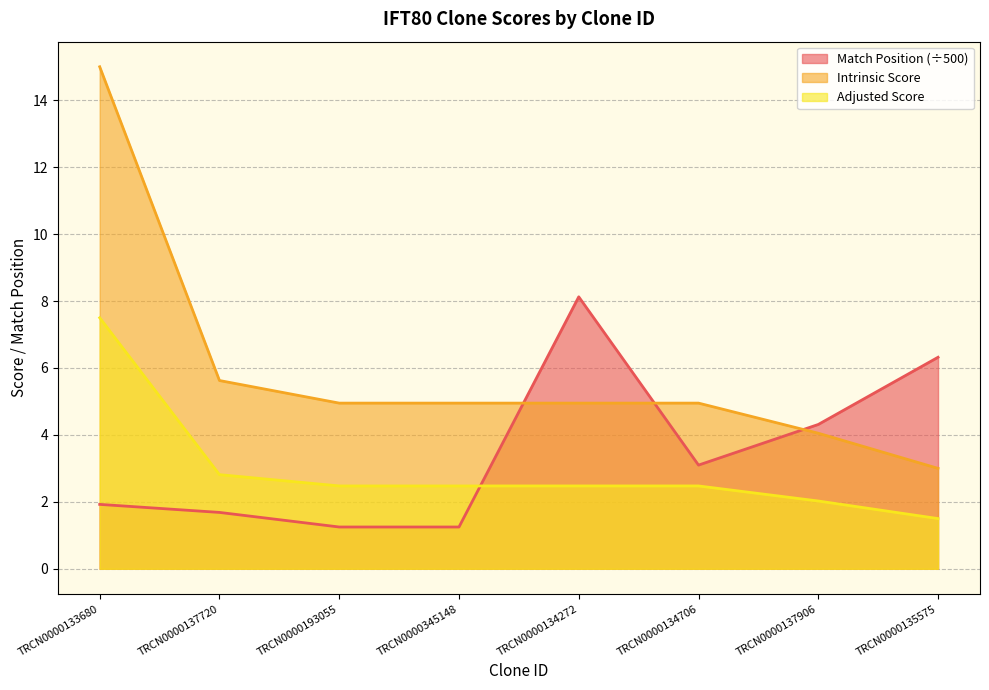

At which label does Intrinsic Score reach its minimum?

TRCN0000135575